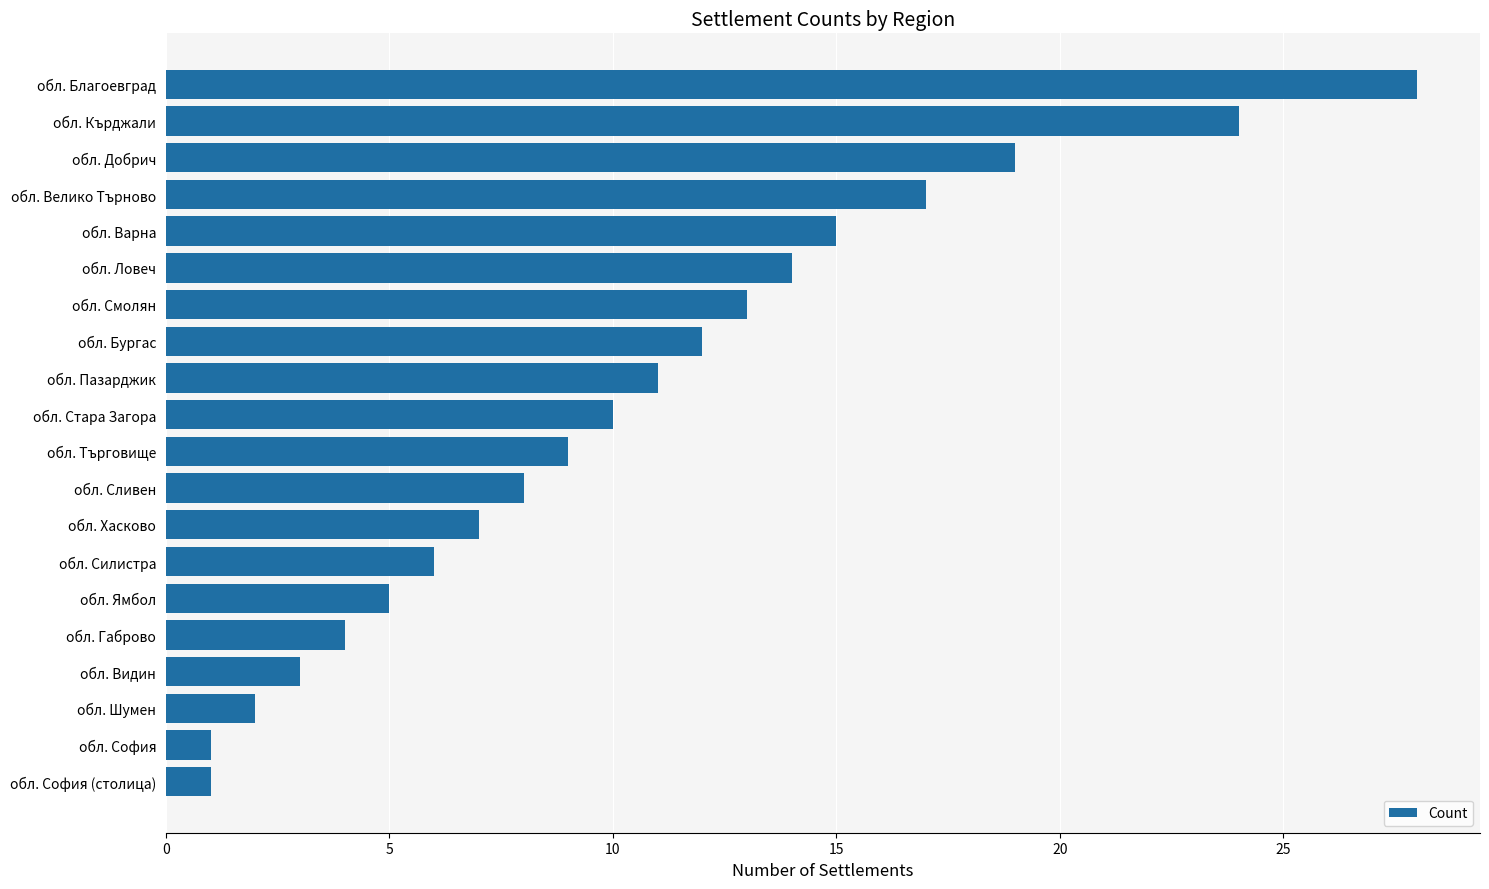

True or false: the data shows 3 at обл. Сливен.

False